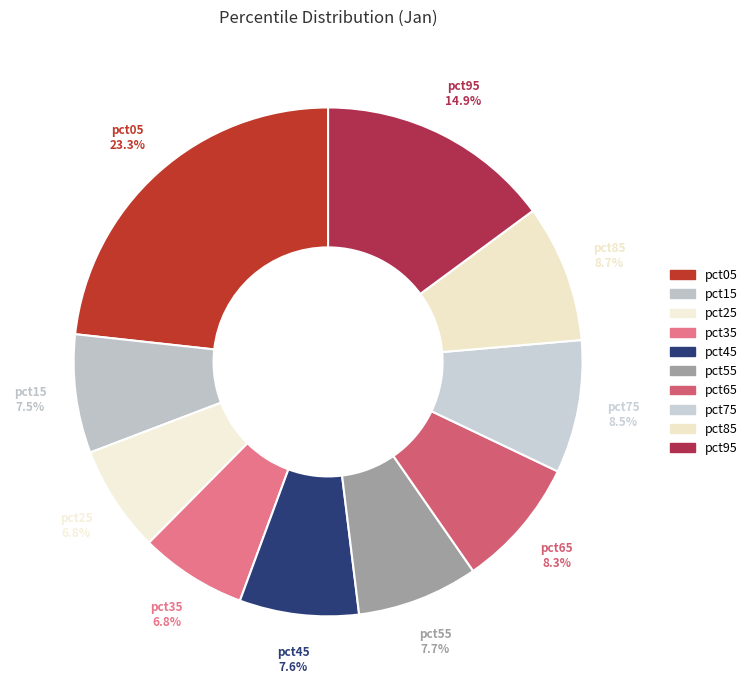

Count the number of slices in the pie.

10